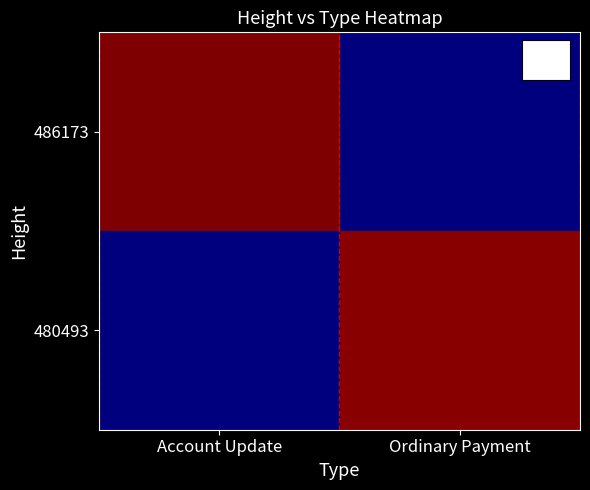

Which has a higher value, Account Update or Ordinary Payment?

Account Update